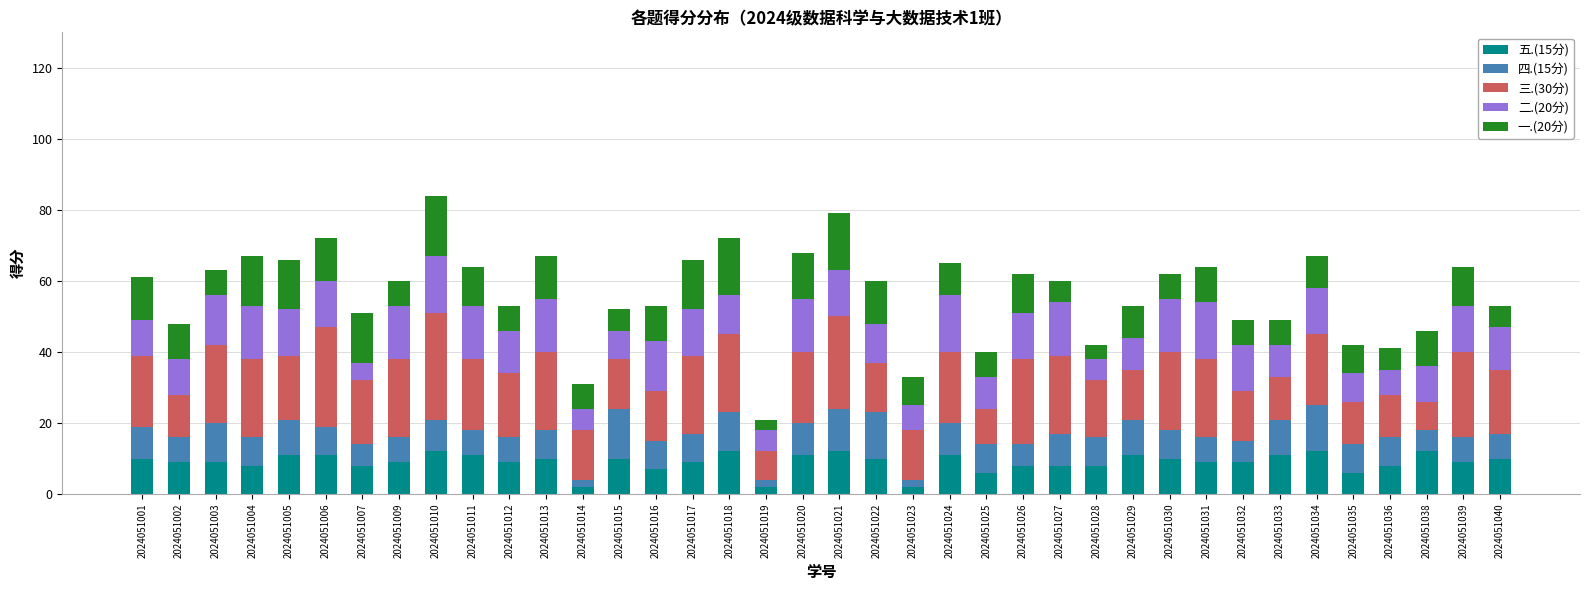

How many bars are there in total?

38